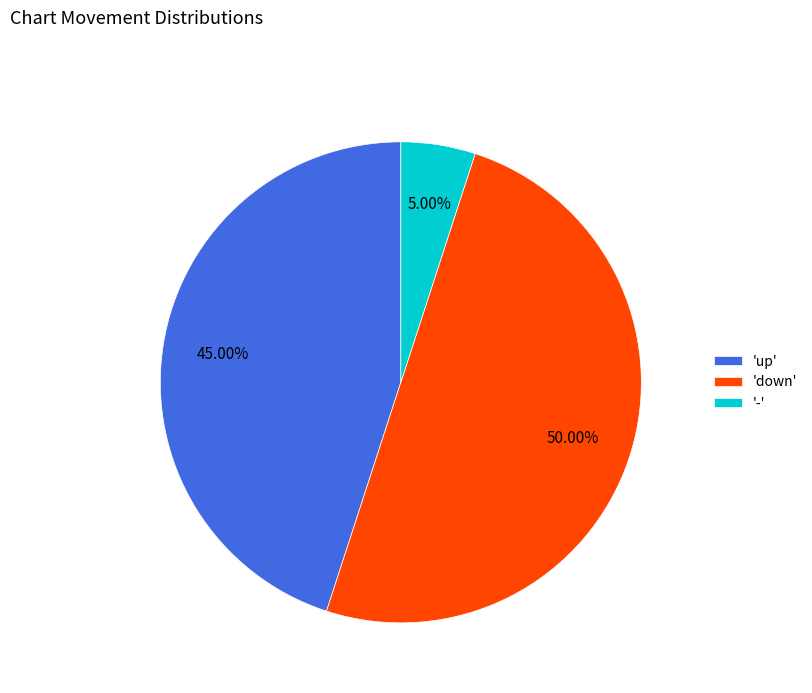

Which has a higher value, '-' or 'up'?

'up'